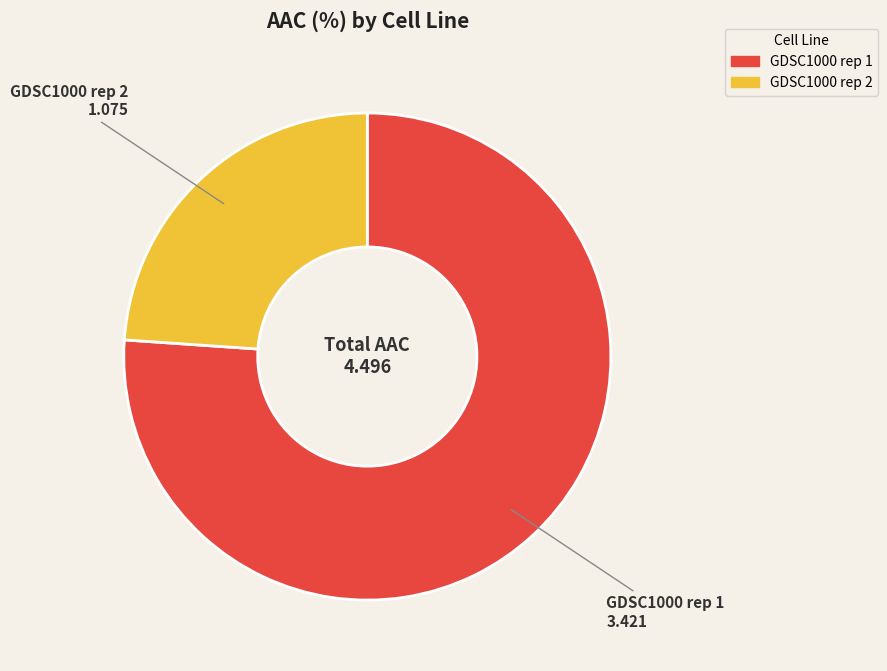

Is there a majority slice in this chart?

Yes